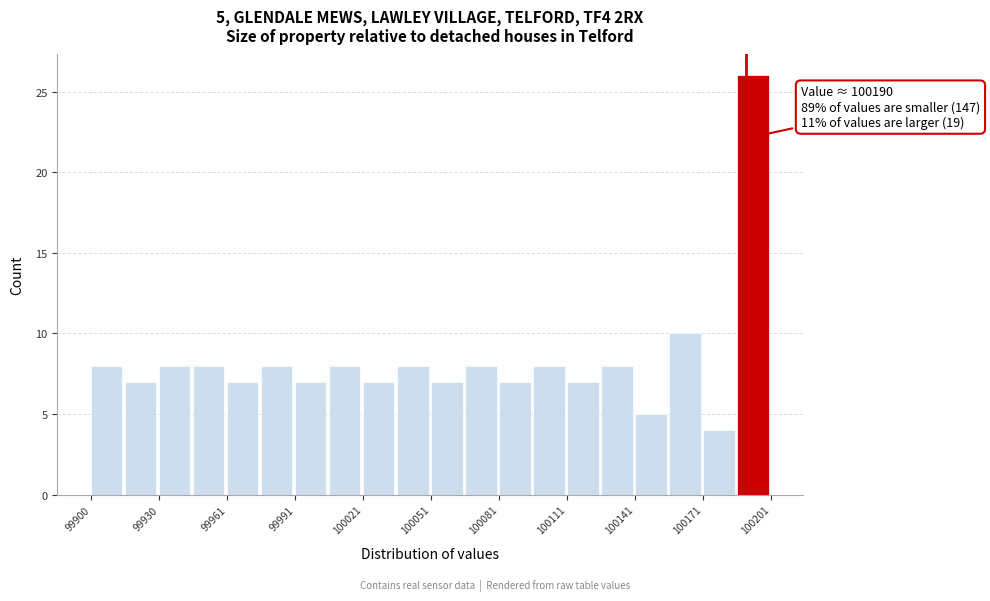

Around what value on the x-axis is the tallest bar? Give the approximate position of its centre, as read against the axis.

100195